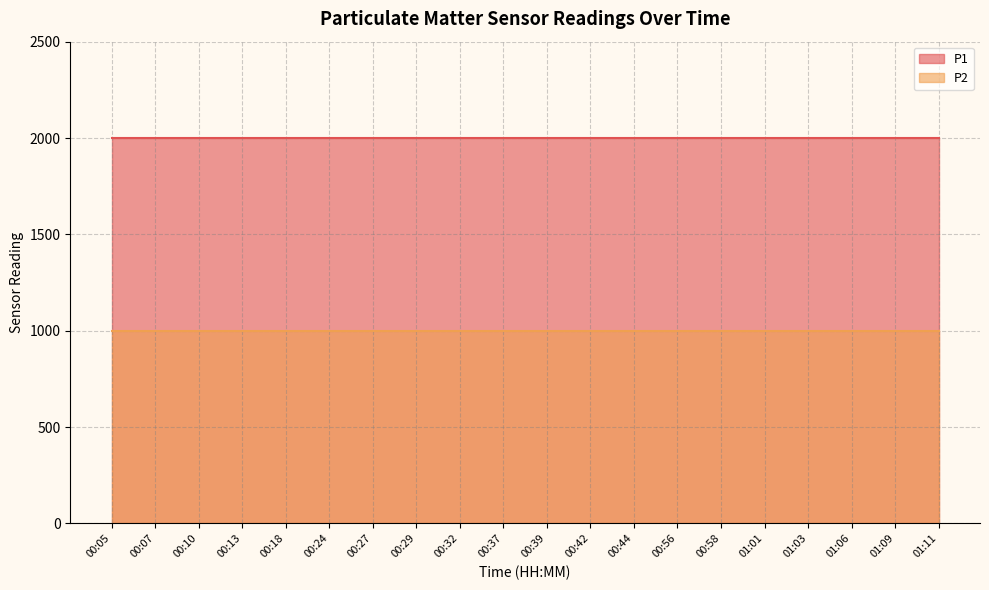

Which label corresponds to the smallest value in the chart?

00:05